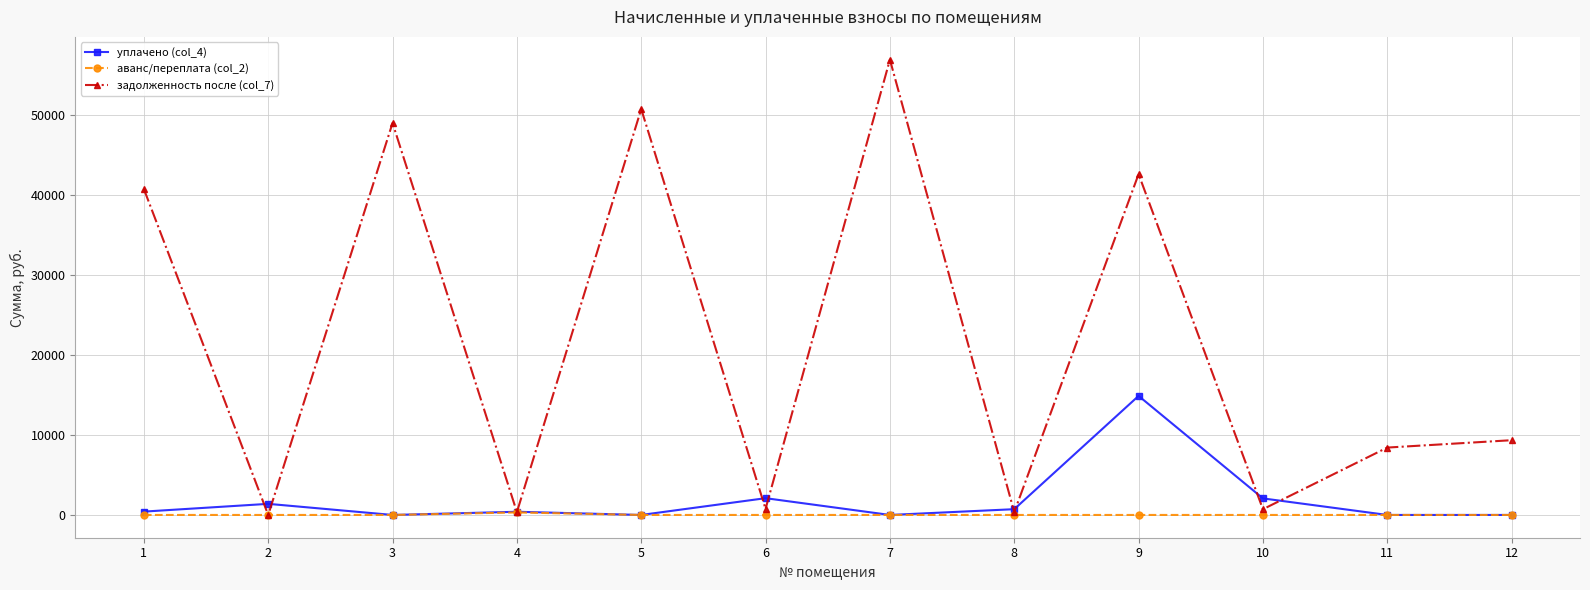

True or false: задолженность после (col_7) has more than 0 points higher than both neighbors.

True